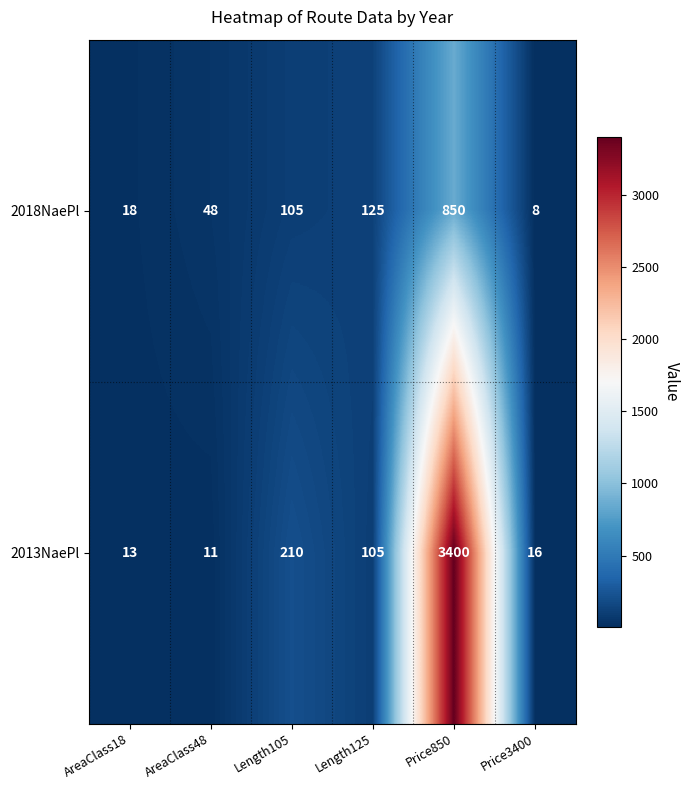

What is the total value across all series at Length125?

230